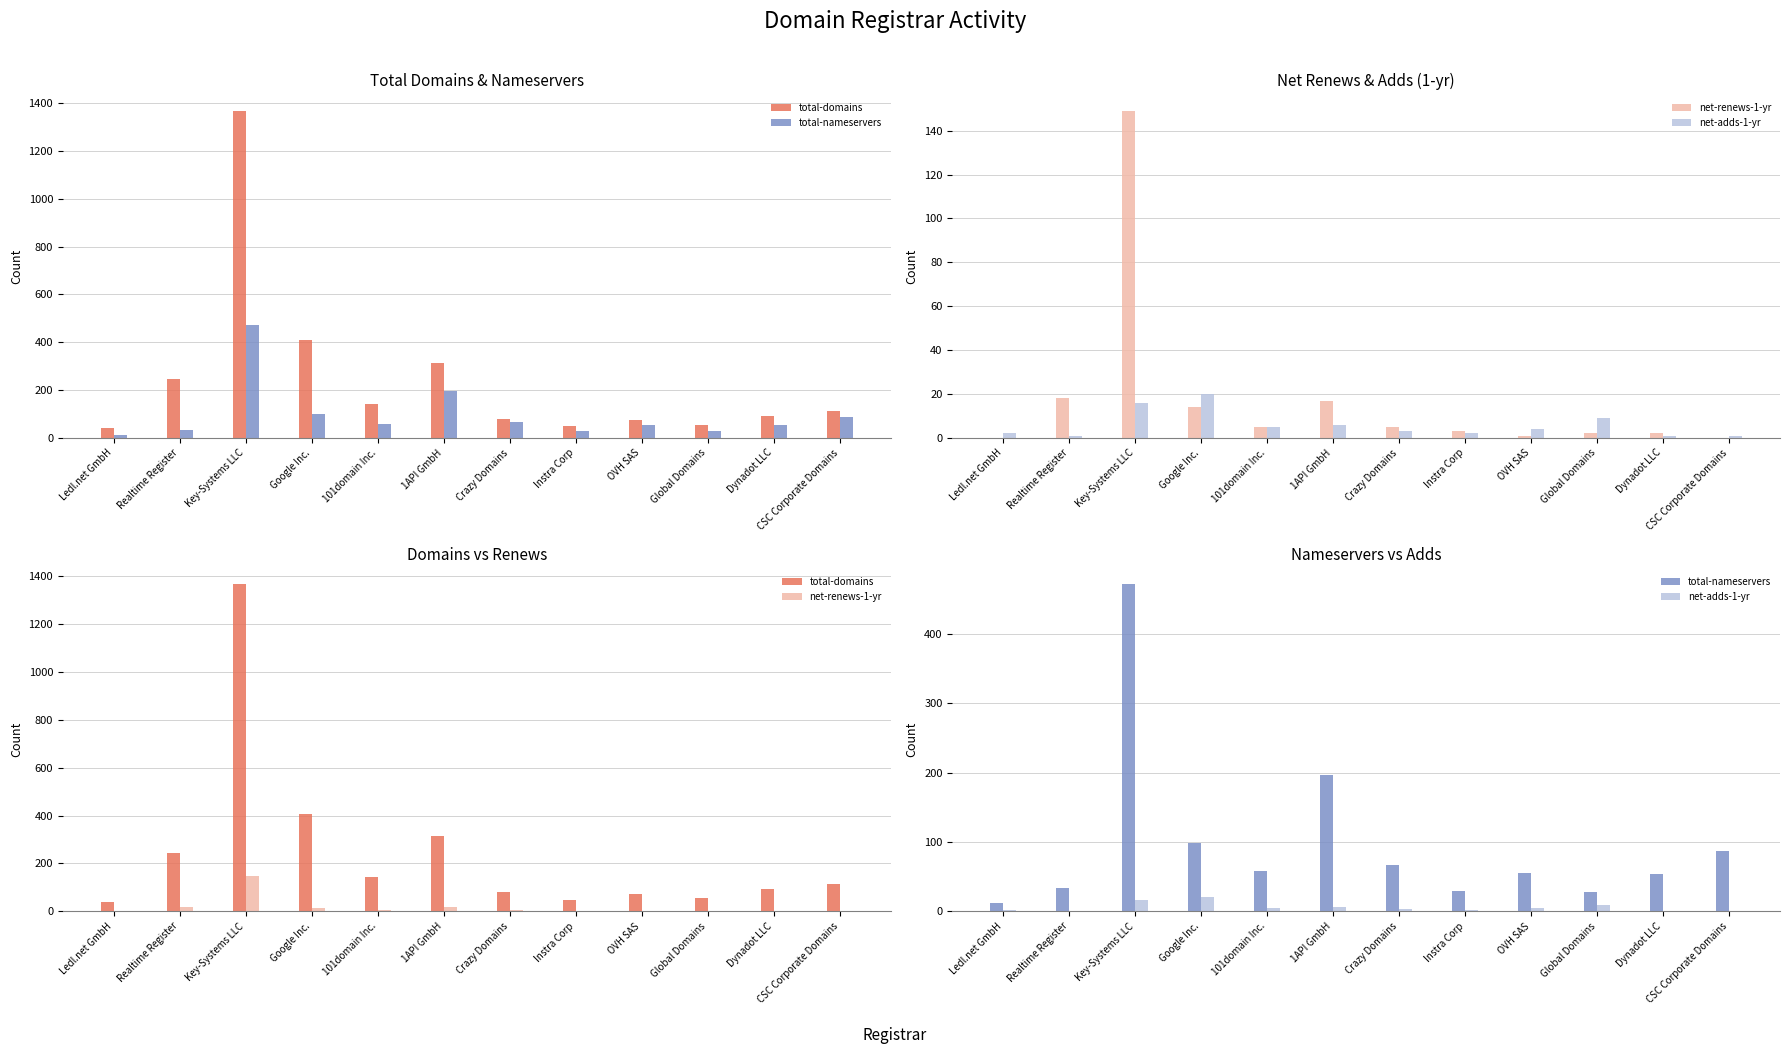

Which series has the largest total across all categories?

total-domains